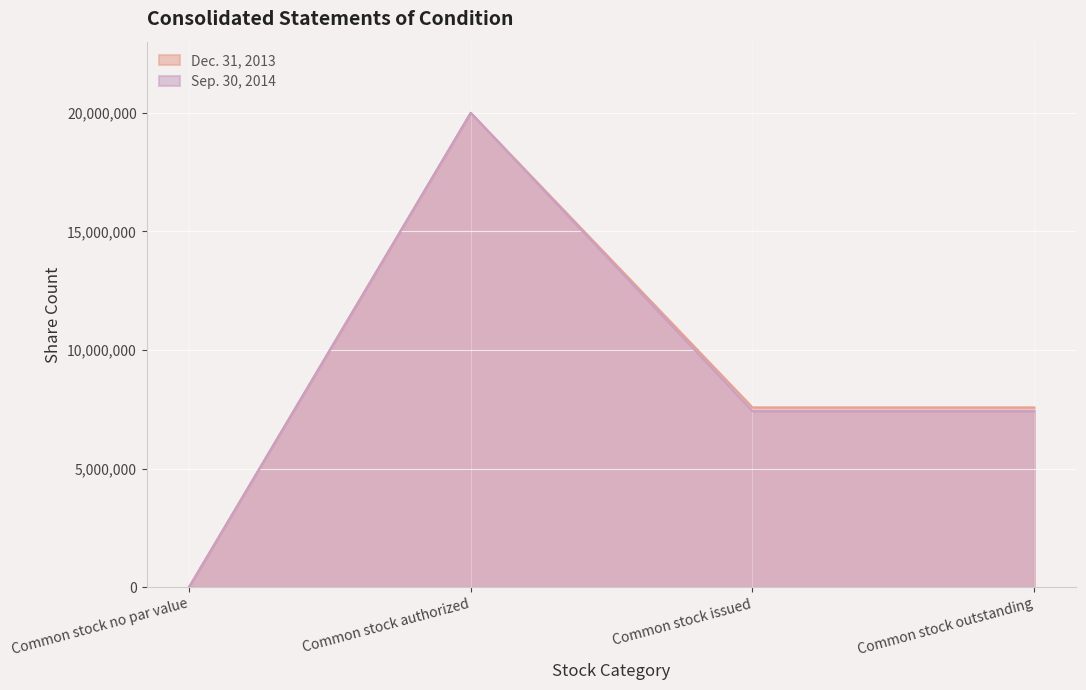

What is the difference between the Sep. 30, 2014 values at Common stock outstanding and Common stock authorized?

12578405